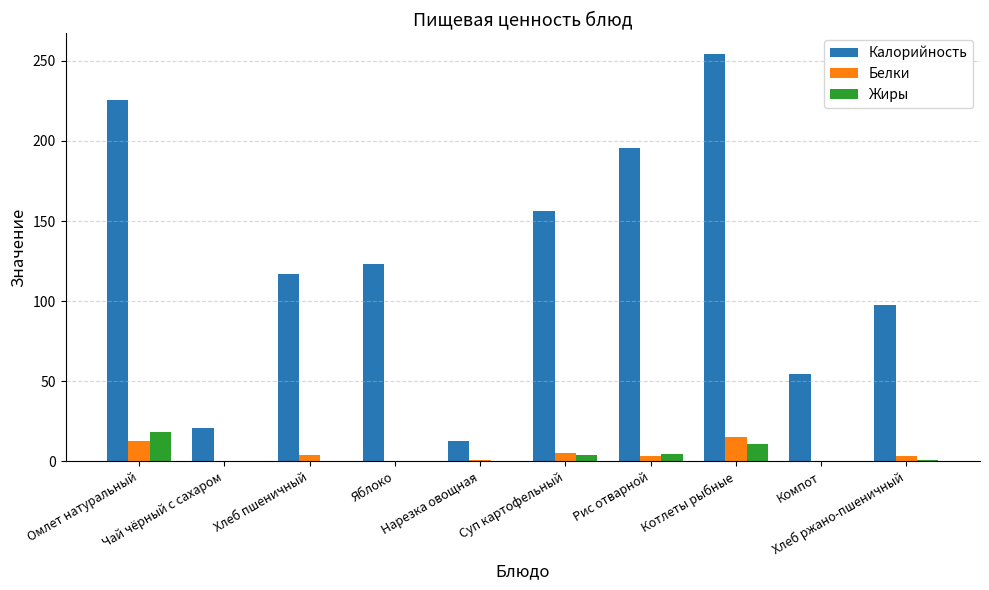

Is the value of Калорийность at Рис отварной greater than the value of Жиры at Яблоко?

Yes